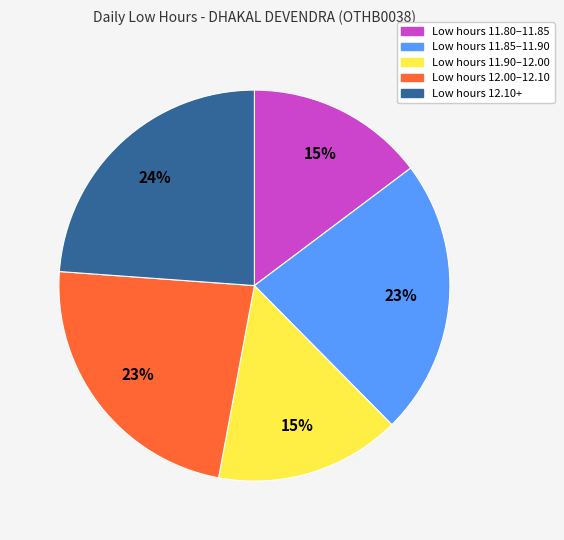

How many slices are in this pie chart?

5